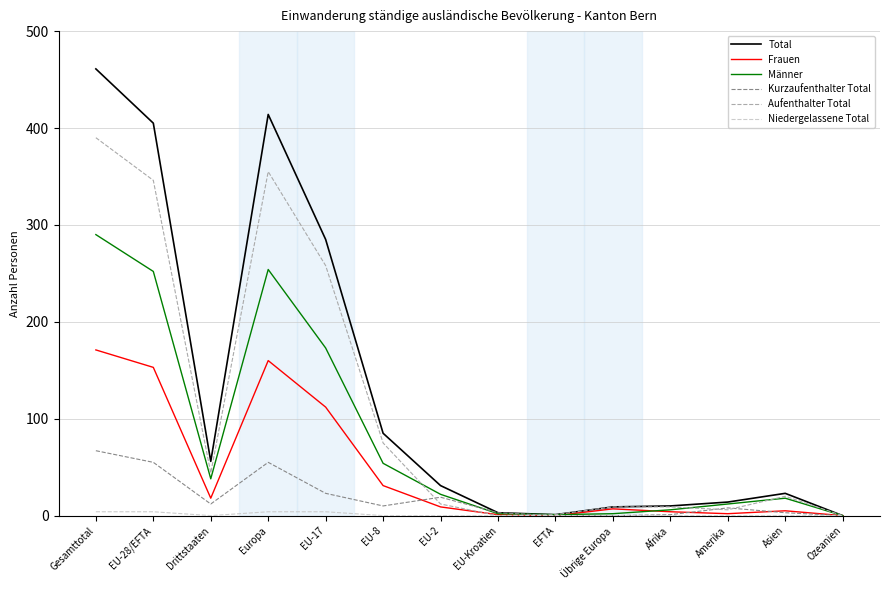

Where is the first local maximum for Kurzaufenthalter Total?

Europa